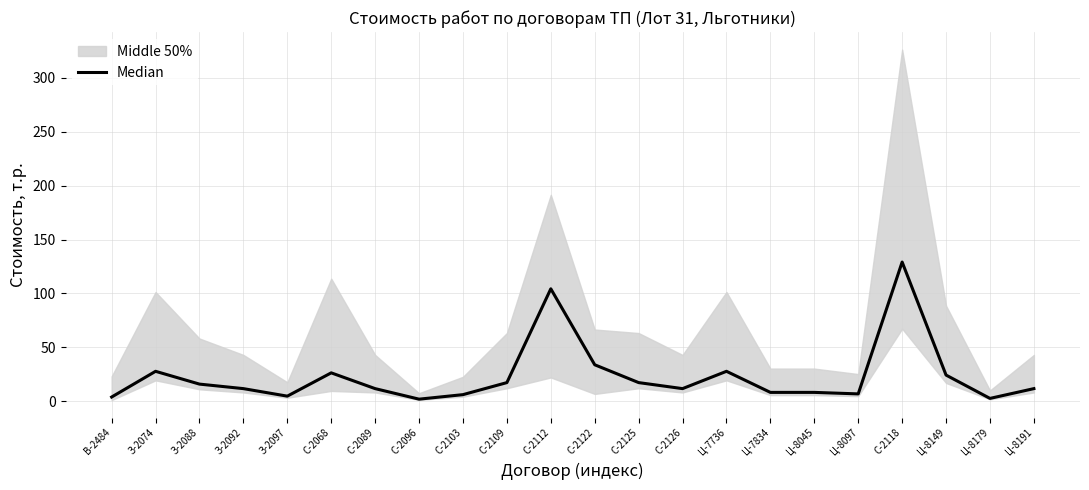

List the labels in order of value, smallest first.

С-2096, Ц-8179, В-2484, З-2097, С-2103, Ц-8097, Ц-7834, Ц-8045, З-2092, С-2089, С-2126, Ц-8191, З-2088, С-2109, С-2125, Ц-8149, С-2068, З-2074, Ц-7736, С-2122, С-2112, С-2118